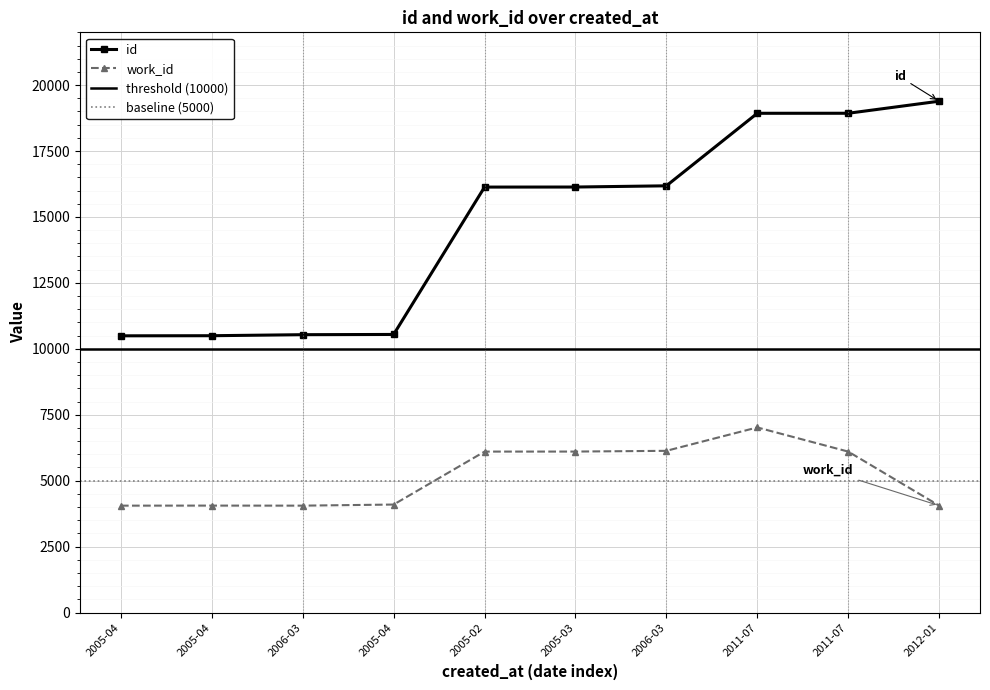

Rank the series by their average value, from lowest to highest.

work_id, id